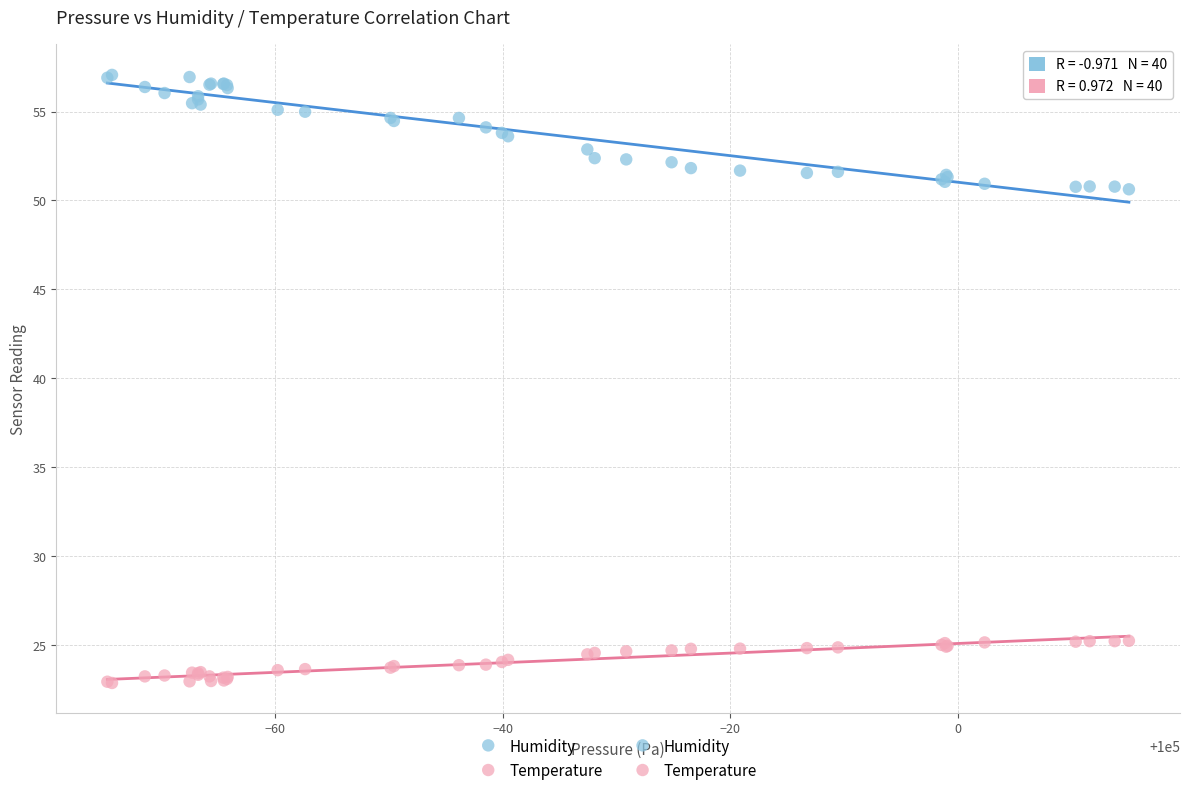

What is the X range (max minus min) for the scatter plot?

89.8